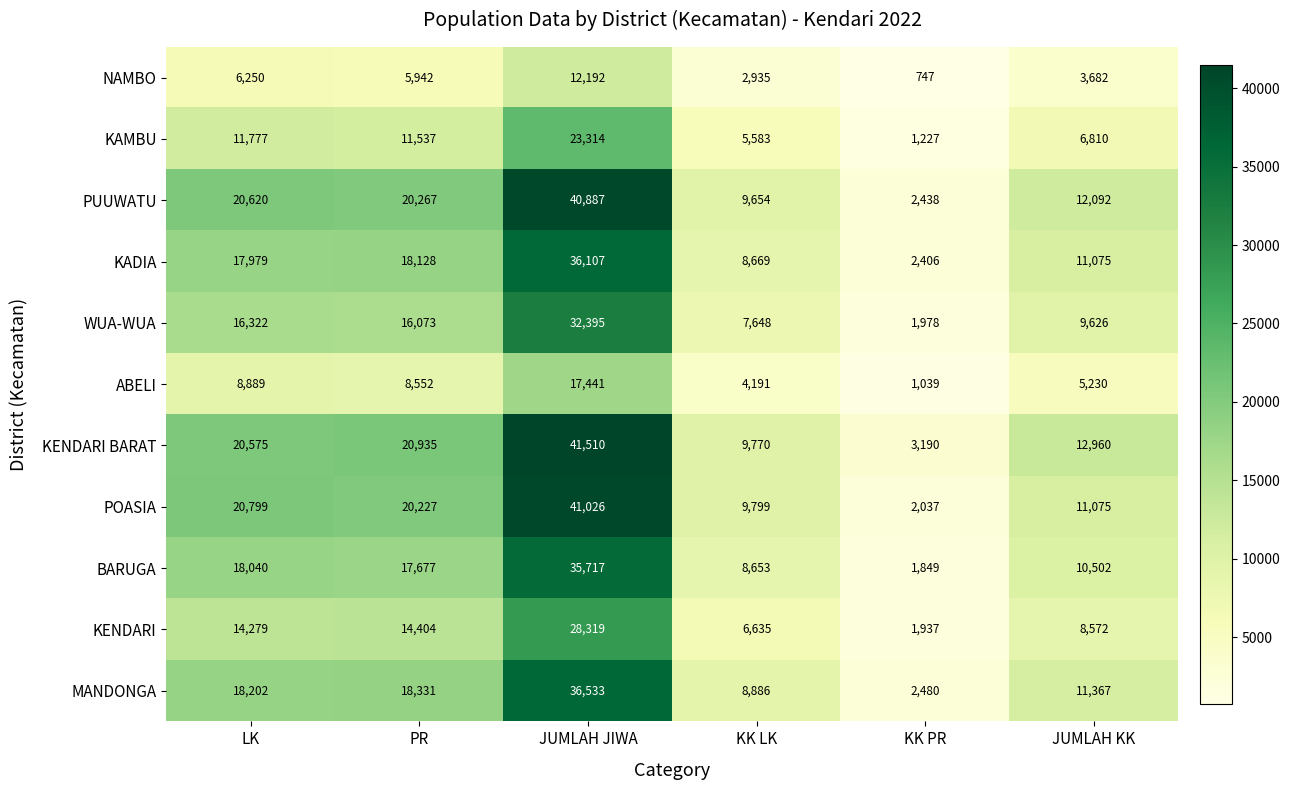

What is the maximum value shown in the chart?

41510